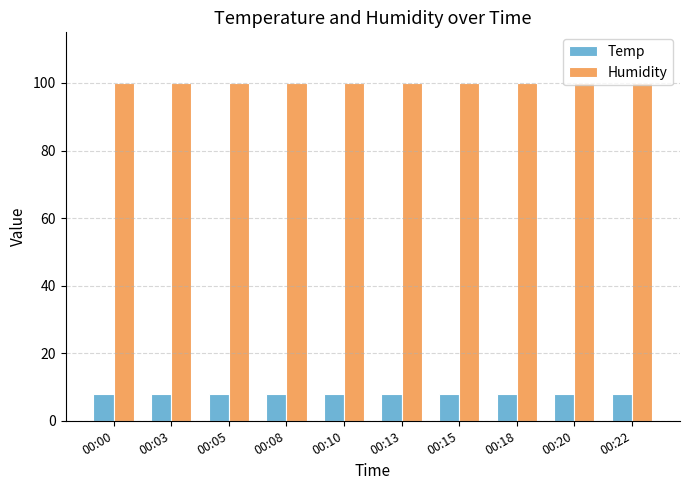

Read the Temp value at 00:05.

7.8